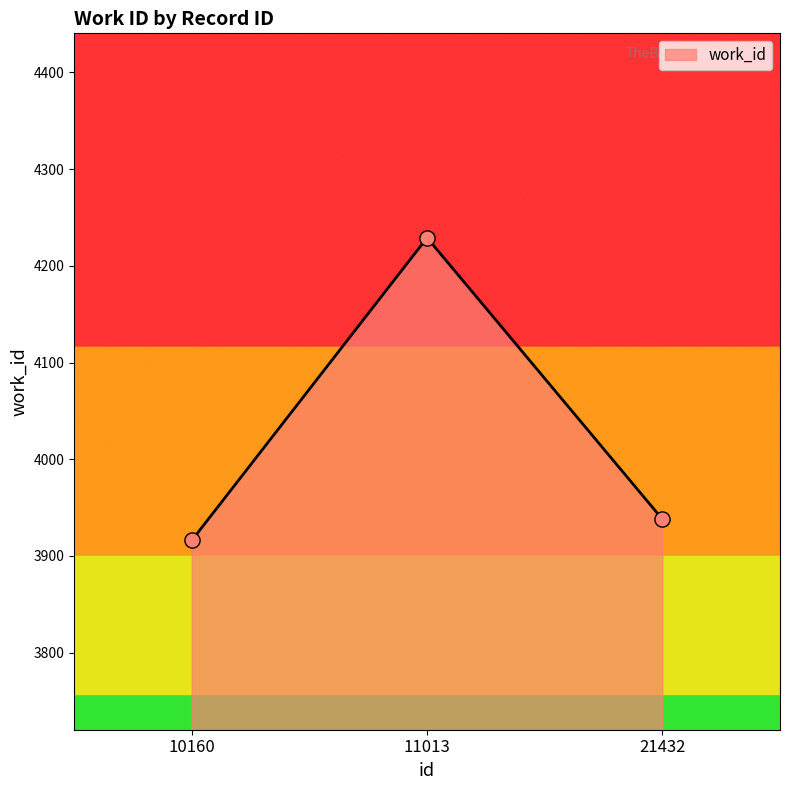

Approximately how many times larger is the value at 11013 compared to 21432?

1.1